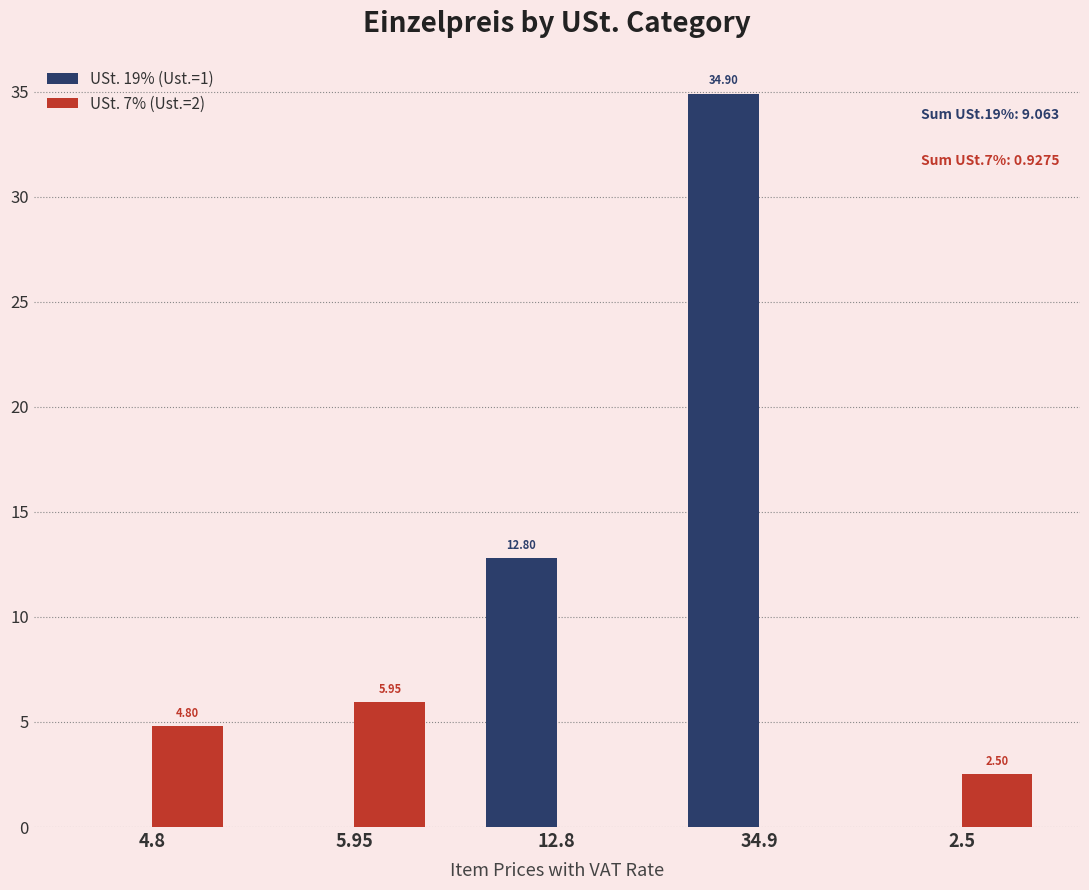

How many groups of bars are there?

5